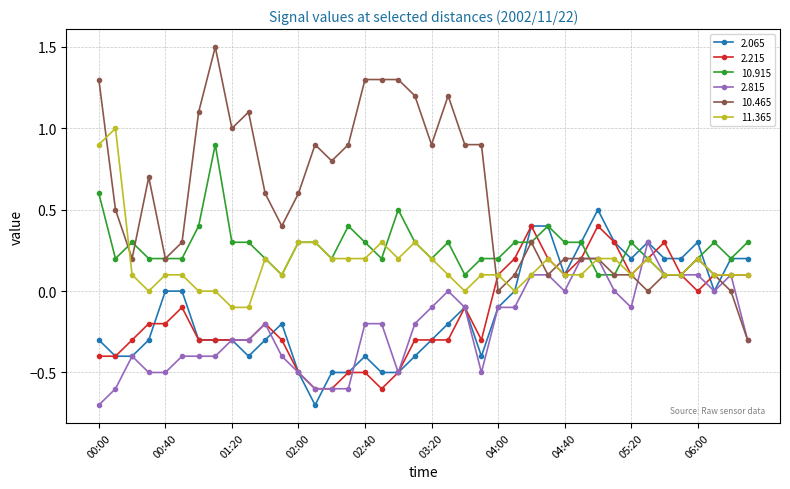

What is the value of the 10.915 point at the 31st from the left?

0.1